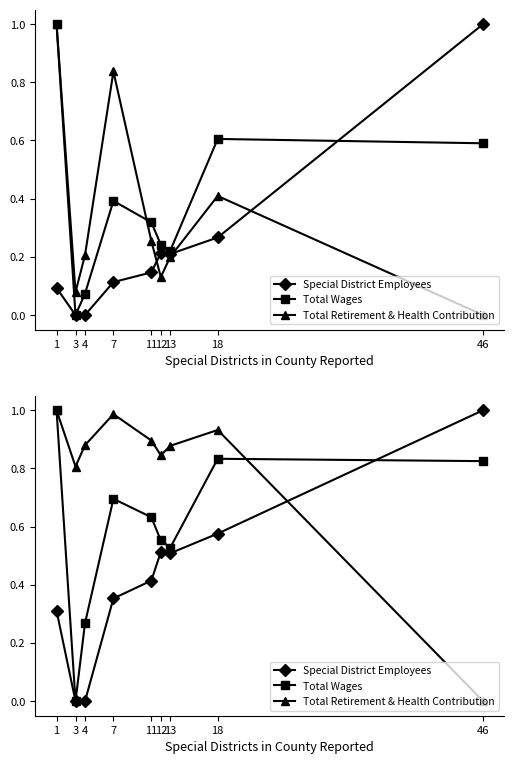

At which label does Special District Employees reach its minimum?

3